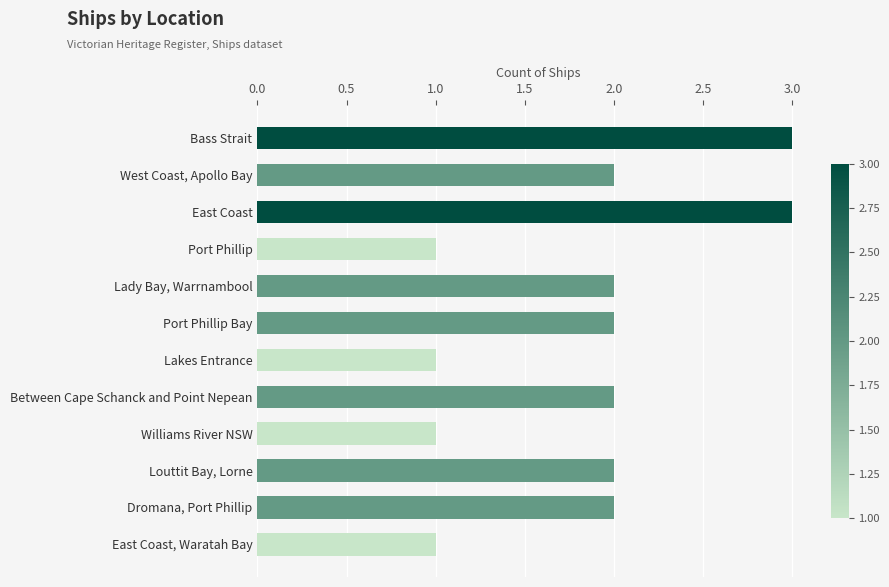

What is the difference between the second highest and minimum values?

2